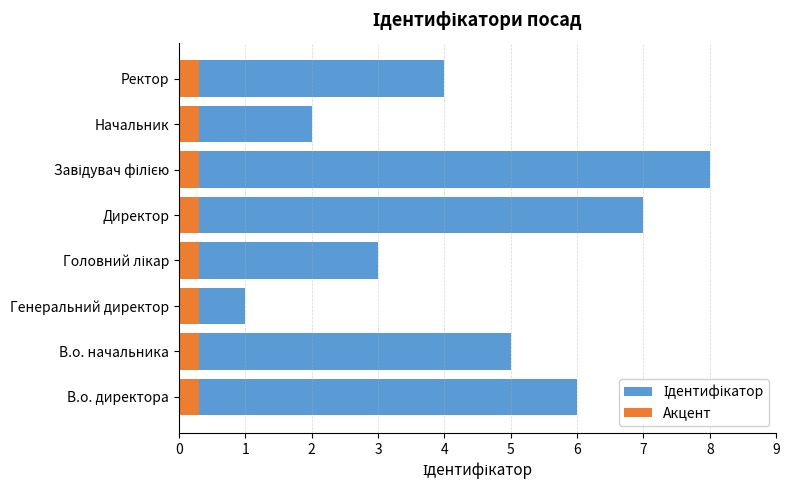

The value of Ідентифікатор at В.о. начальника is 5.0. True or false?

True